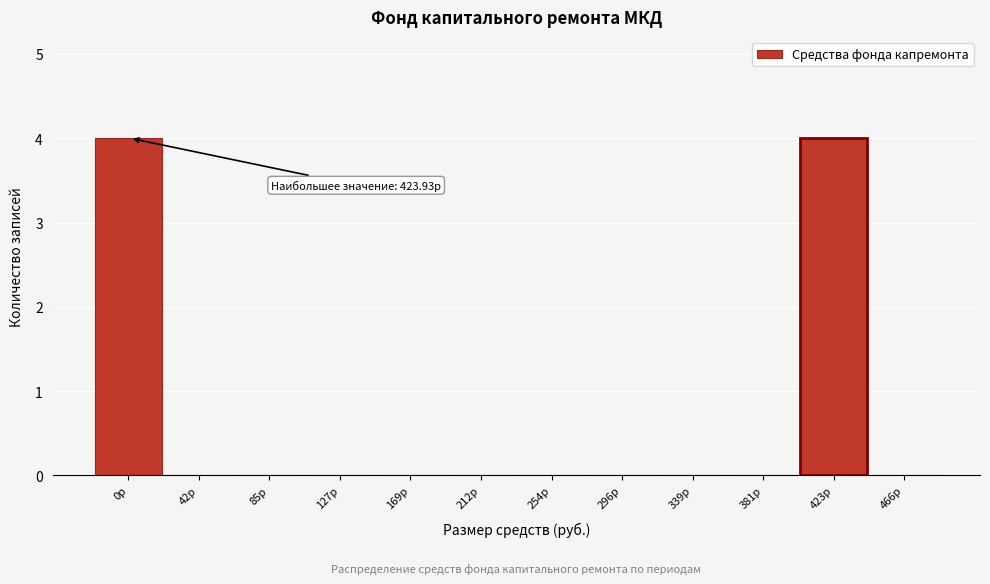

Reading right to left, extract all data points from this chart.

466р=0	423р=4	381р=0	339р=0	296р=0	254р=0	212р=0	169р=0	127р=0	85р=0	42р=0	0р=4